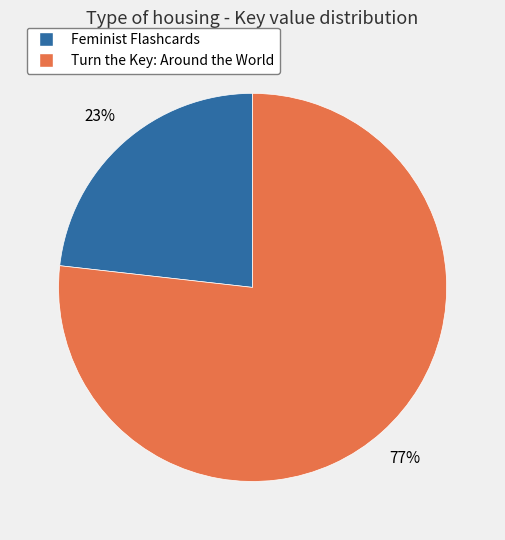

Rank the categories by value from highest to lowest.

Turn the Key: Around the World, Feminist Flashcards